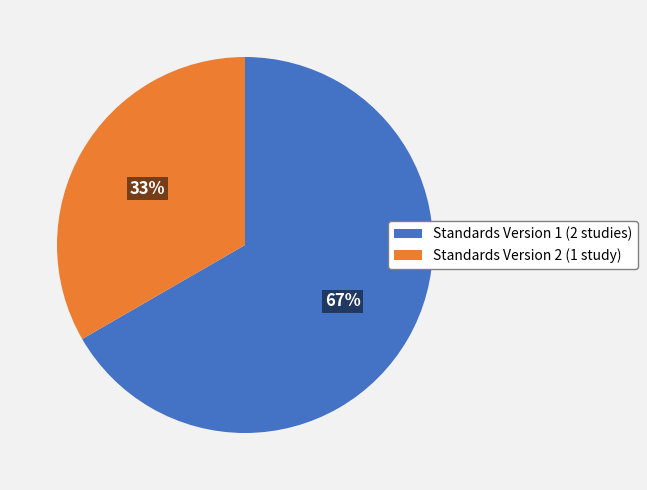

What percentage is the Standards Version 2 (1 study) slice, to the nearest percent?

33%